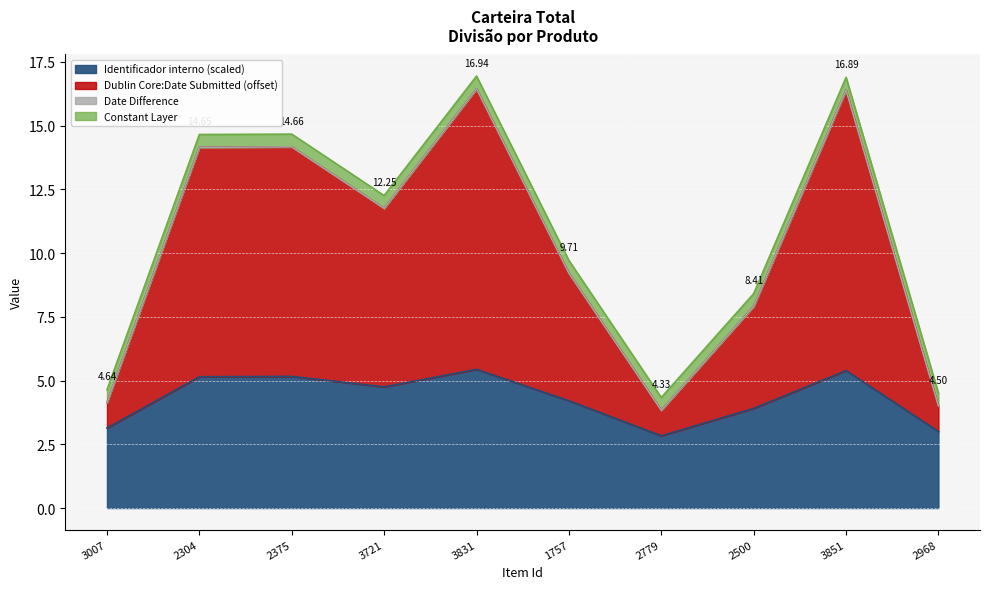

Where is the first local minimum for Item Type Metadata:Identificador interno?

3721